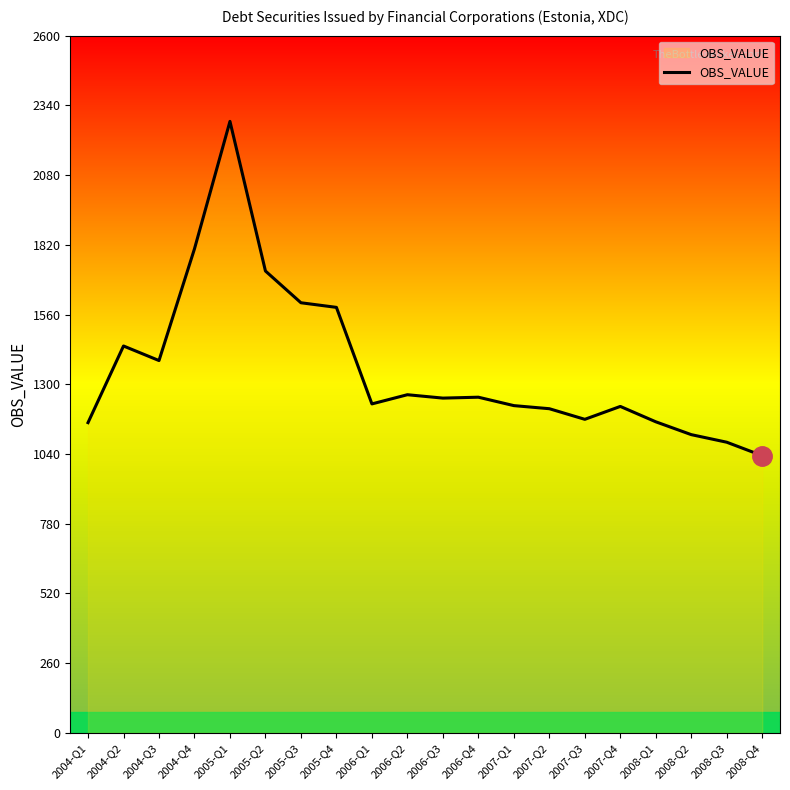

The value at 2006-Q2 is 450.1. True or false?

False